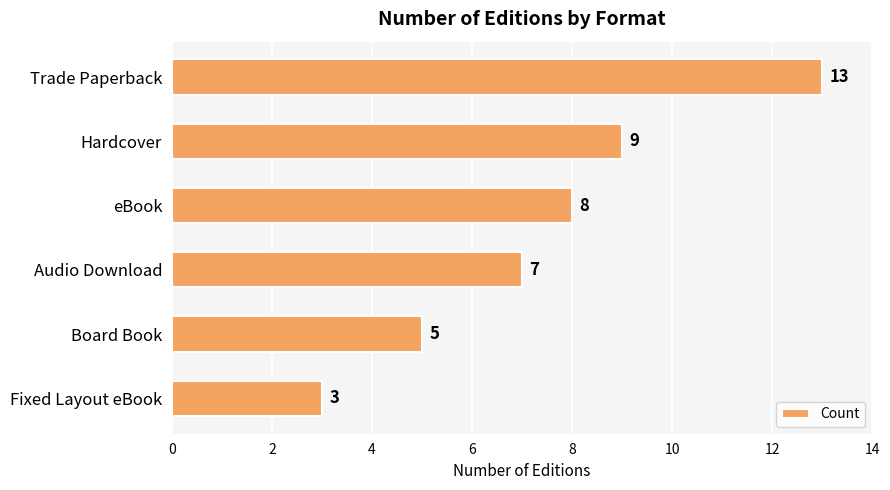

Reading top to bottom, what are all the values shown in this chart?

Trade Paperback=13	Hardcover=9	eBook=8	Audio Download=7	Board Book=5	Fixed Layout eBook=3